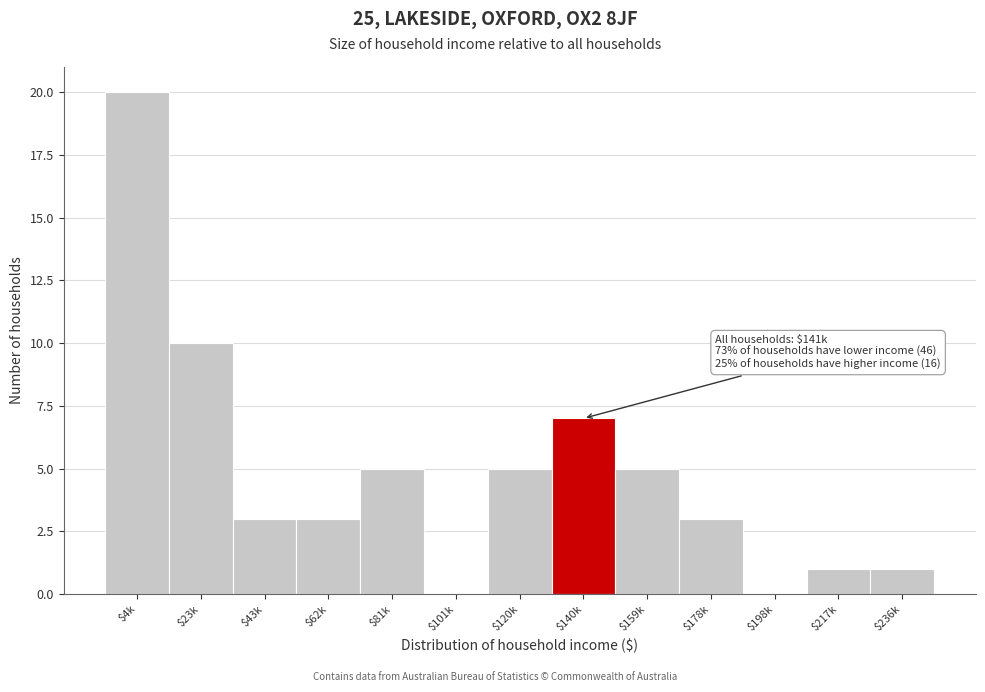

What is the maximum value shown in the chart?

20